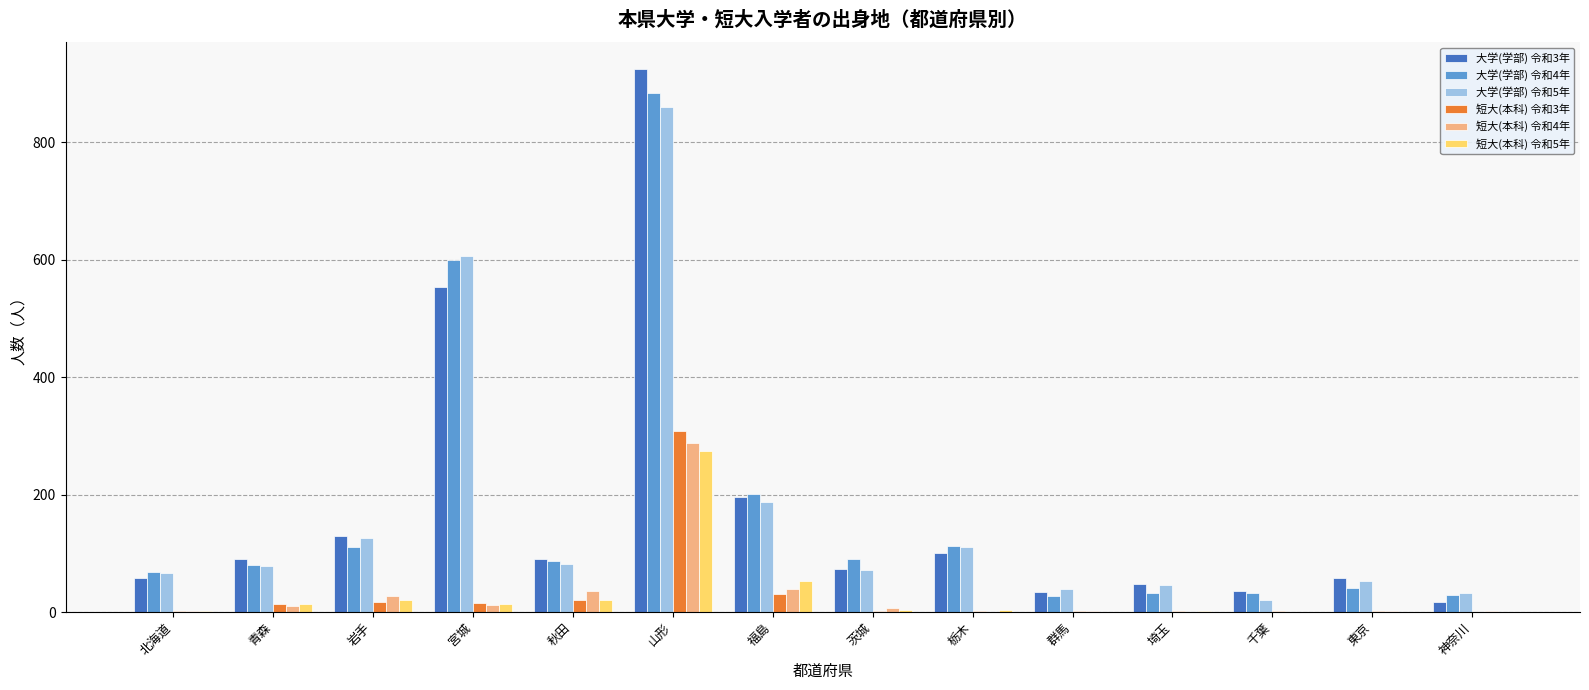

Which series changed the most between 岩手 and 茨城?

大学(学部) 令和3年